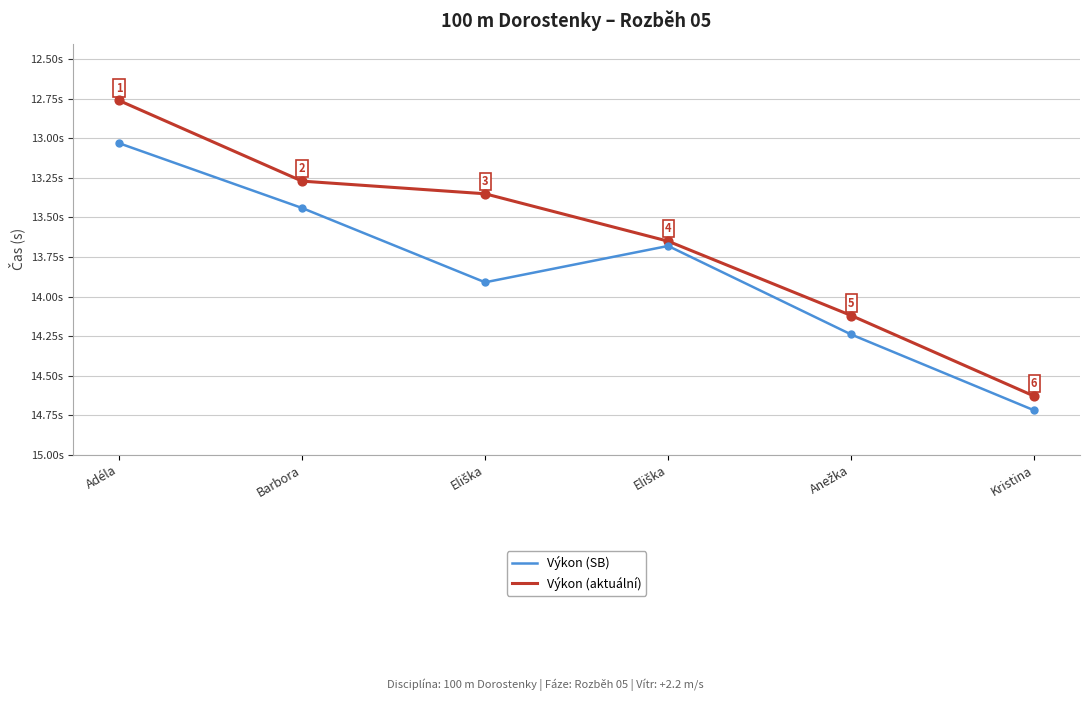

At how many categories does at least one series exceed 13?

6